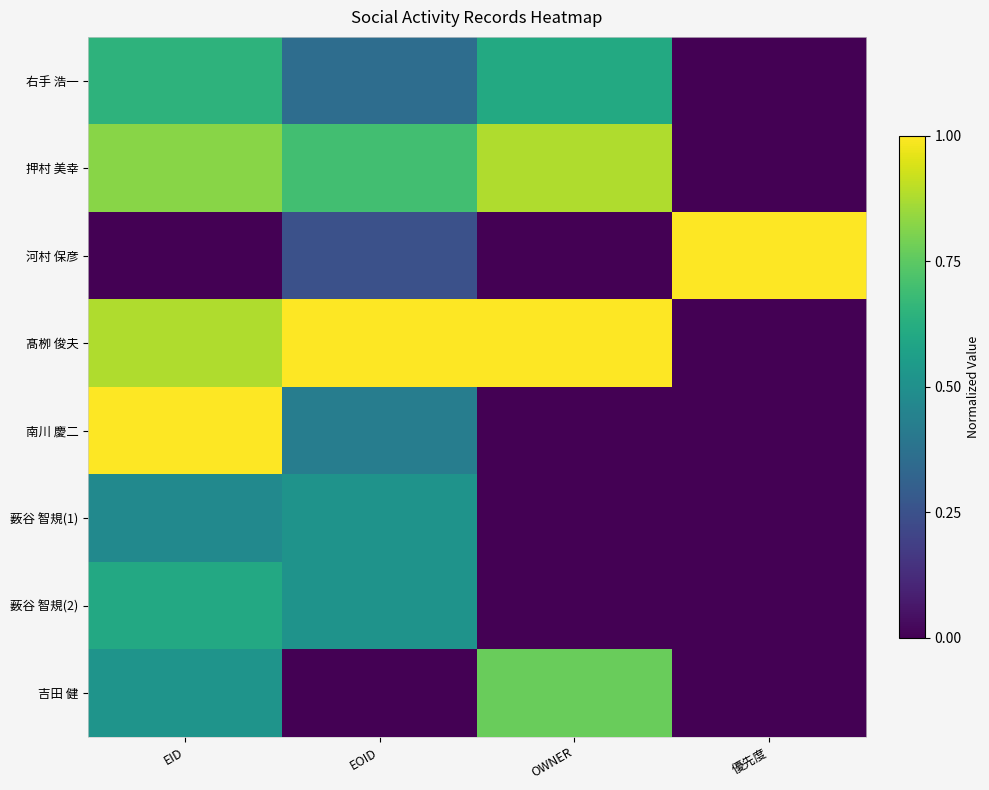

Which has a higher value, 優先度 or EOID?

EOID